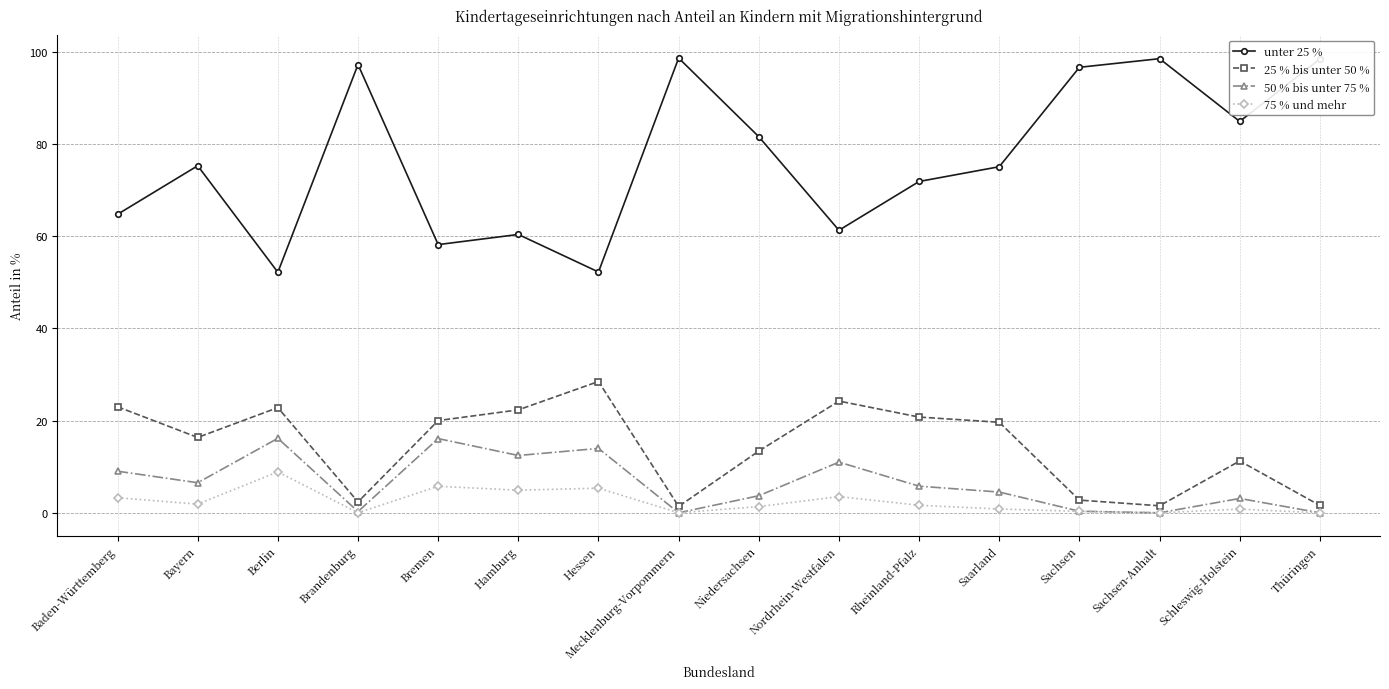

How many data points does each series have?

16